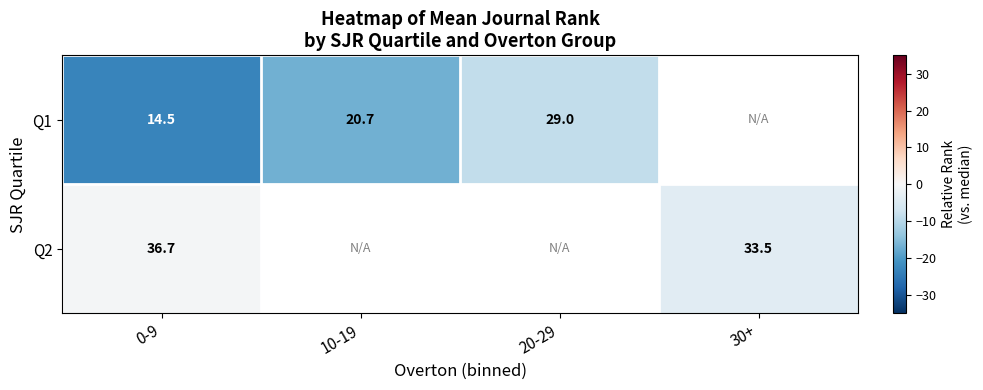

At 10-19, list the series in order from largest to smallest.

Q1, Q2